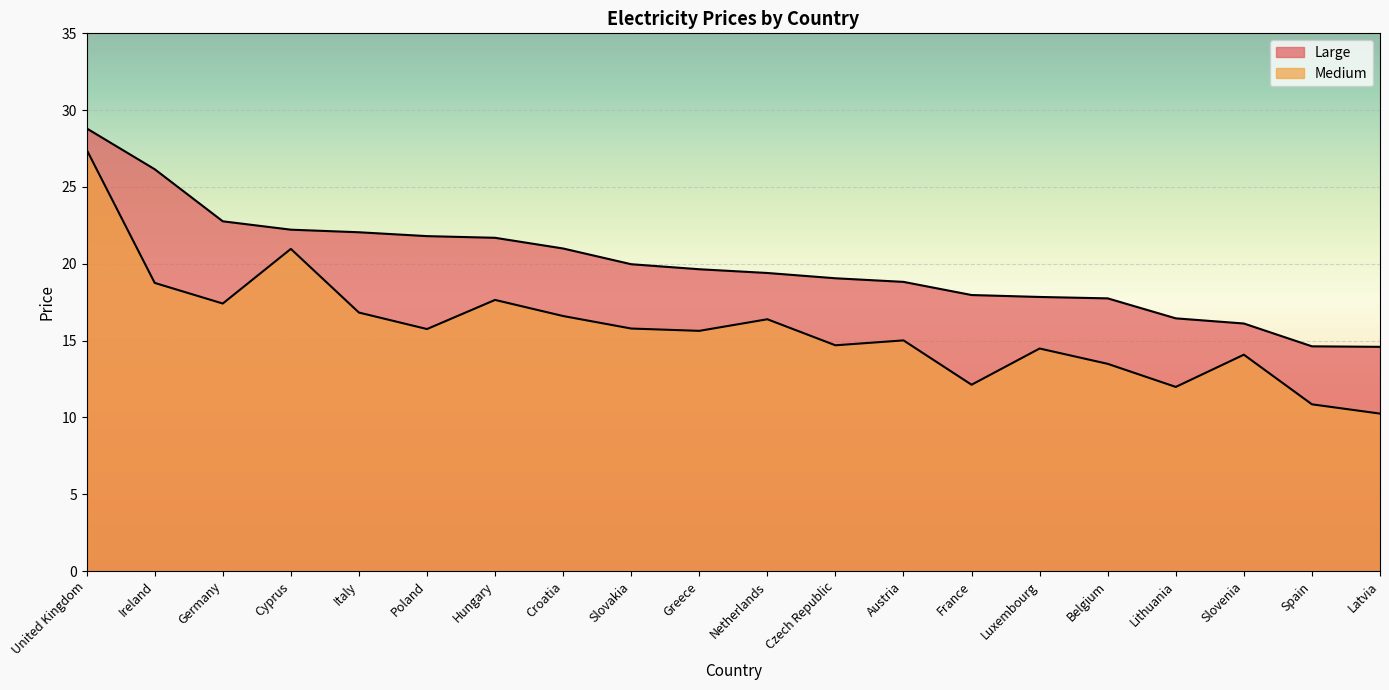

Which series has the largest total across all categories?

Large